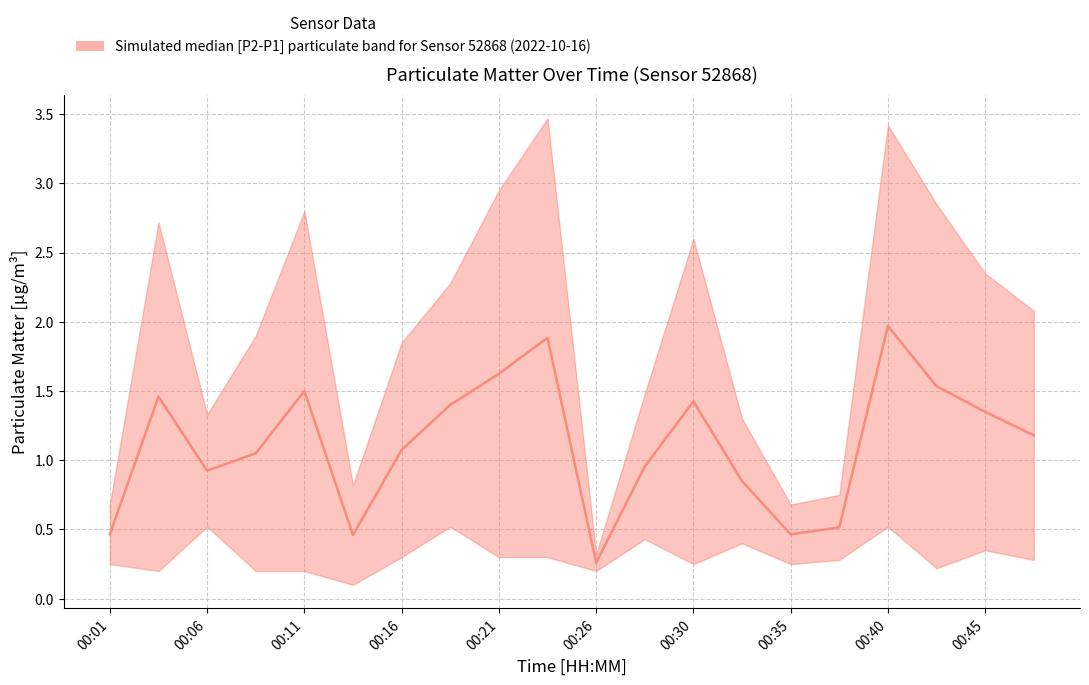

Rank the categories by value from highest to lowest.

00:40, 00:23, 00:21, 00:43, 00:11, 00:03, 00:30, 00:18, 00:45, 00:48, 00:16, 00:08, 00:28, 00:06, 00:33, 00:38, 00:01, 00:35, 00:13, 00:26